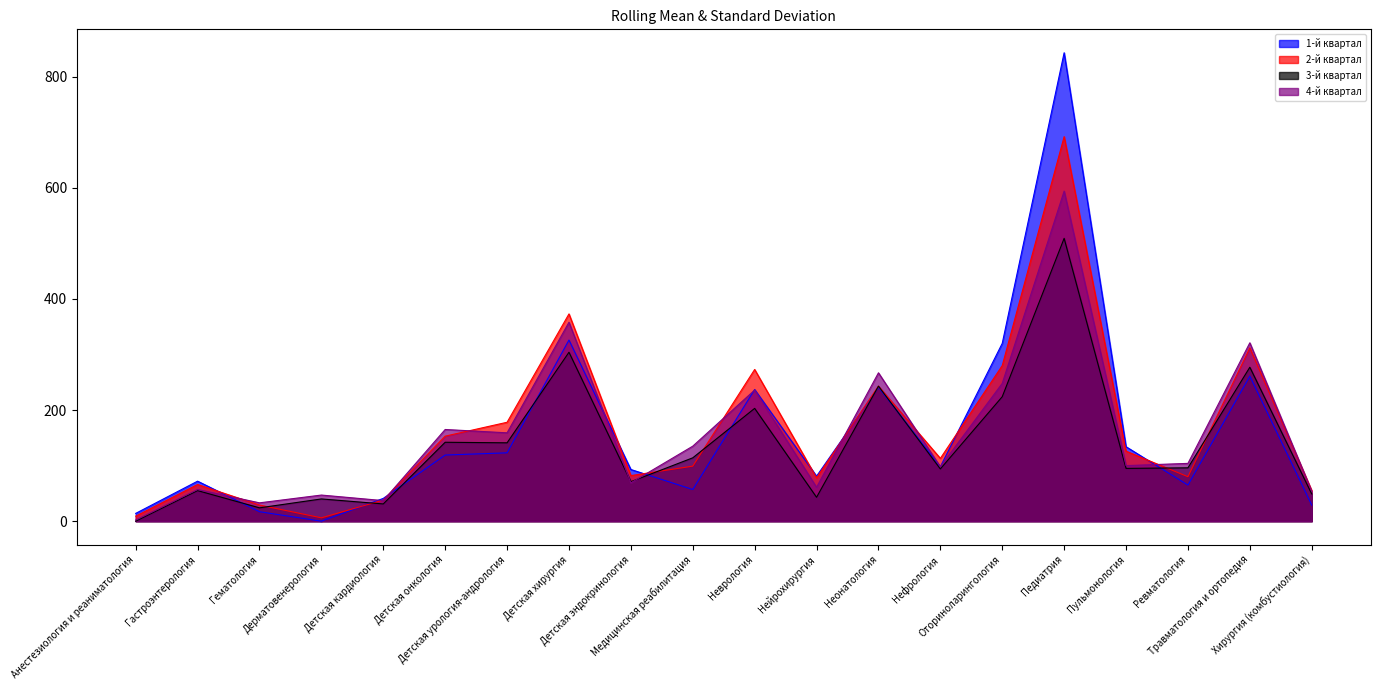

The 3-й квартал series shows 502 at Детская хирургия. True or false?

False